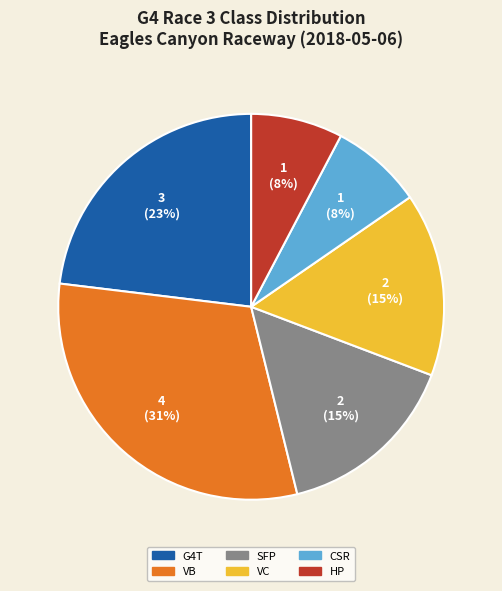

True or false: VC accounts for 15% of the total.

True